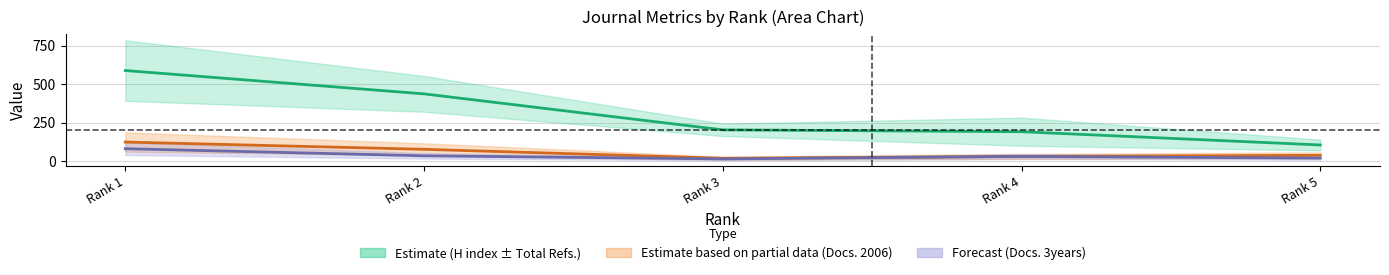

What is the average value of the Total Docs. (3years) series?

37